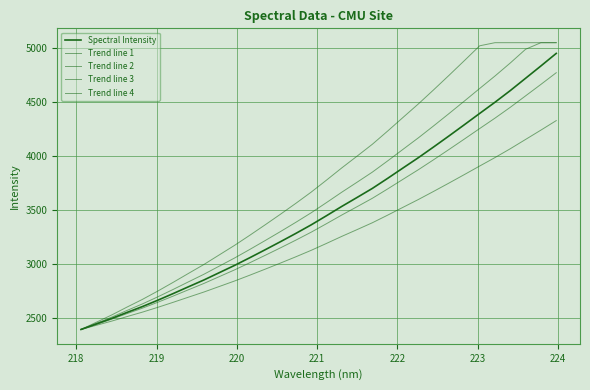

How many lines are shown in the chart?

5